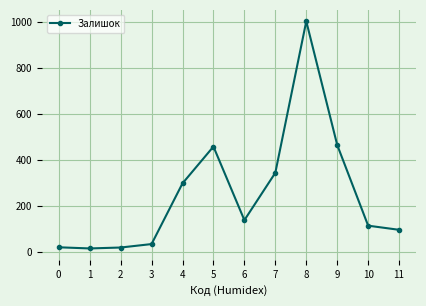

What is the change in value from 1 to 11?

+81